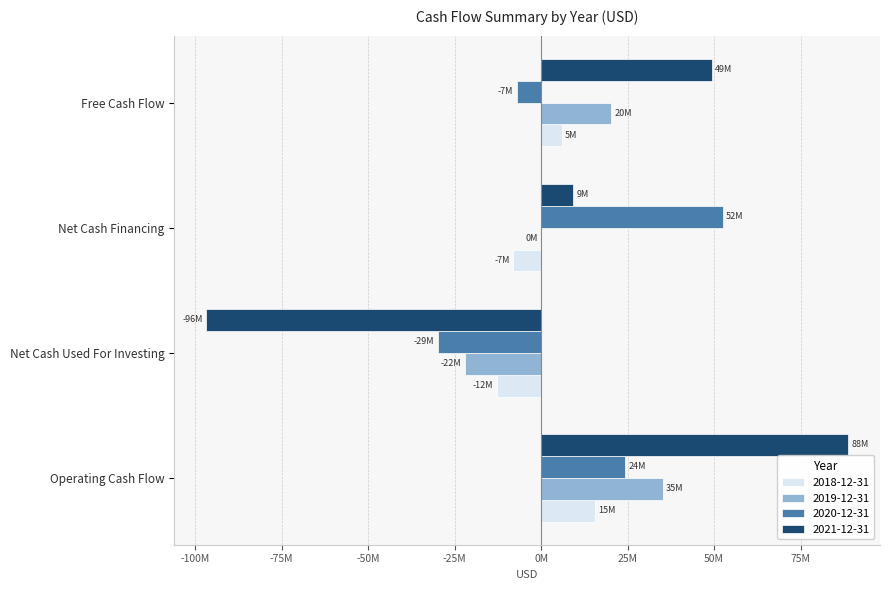

At which label does 2021-12-31 first exceed 49320000?

Operating Cash Flow